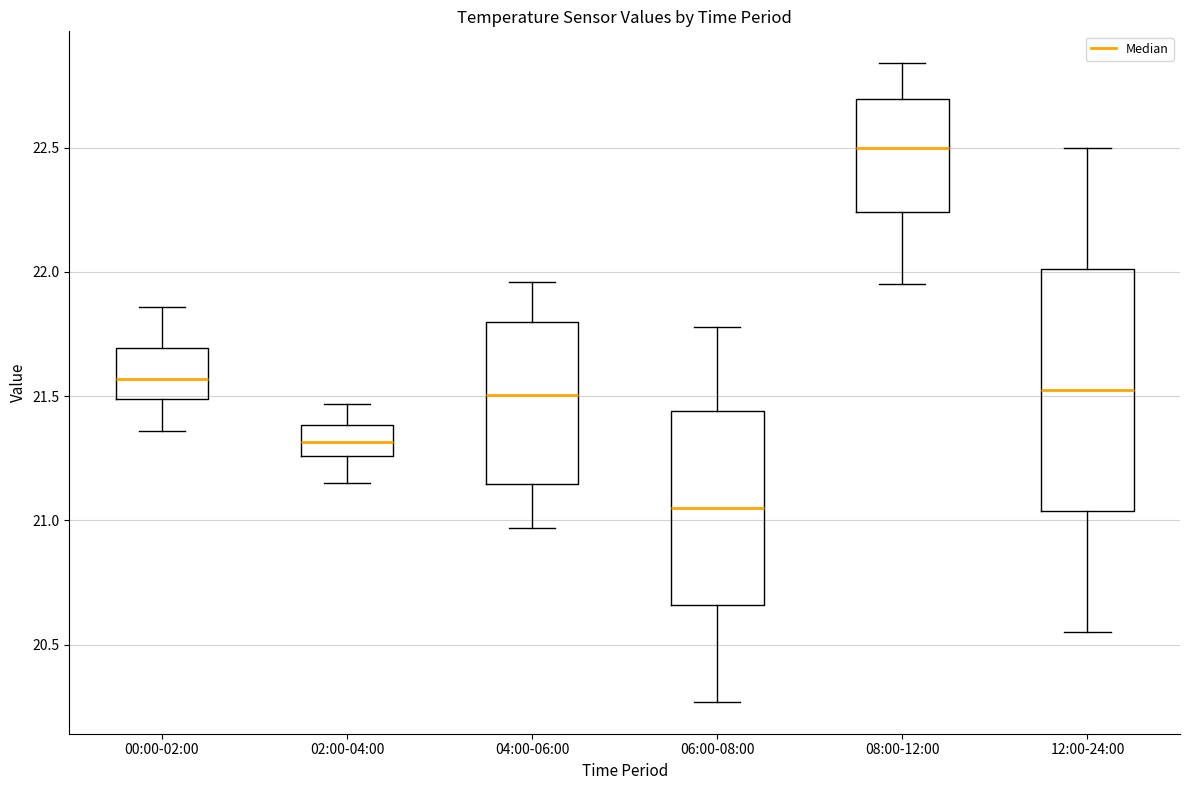

Reading left to right, read every box against the y-axis: the position of its median line, the range the box covers, and the ends of its whiskers. The values are not printed on the chart, so give them approximately, as read against the axis.

00:00-02:00: median 21.55, box 21.50 to 21.70, whiskers 21.35 to 21.85
02:00-04:00: median 21.30, box 21.25 to 21.40, whiskers 21.15 to 21.45
04:00-06:00: median 21.50, box 21.15 to 21.80, whiskers 20.95 to 21.95
06:00-08:00: median 21.05, box 20.65 to 21.45, whiskers 20.25 to 21.80
08:00-12:00: median 22.50, box 22.25 to 22.70, whiskers 21.95 to 22.85
12:00-24:00: median 21.55, box 21.05 to 22.00, whiskers 20.55 to 22.50